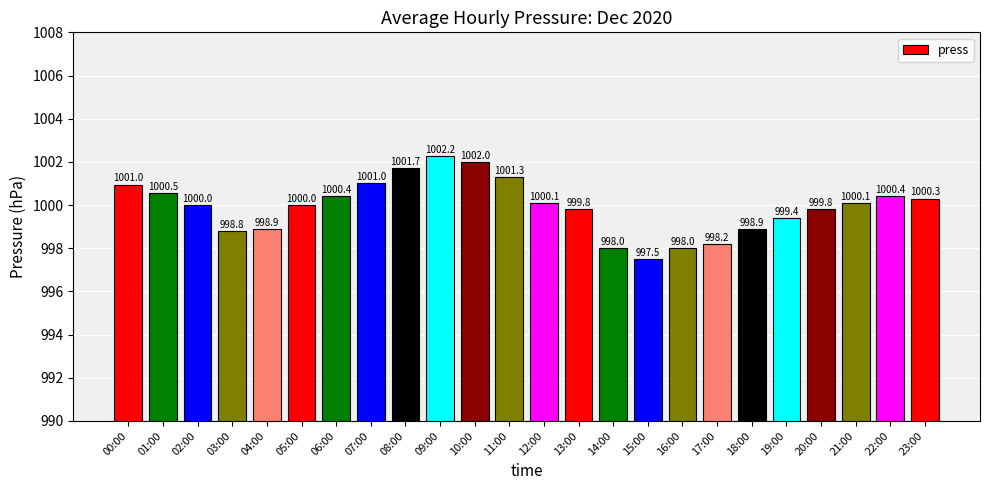

What is the minimum value shown in the chart?

997.5